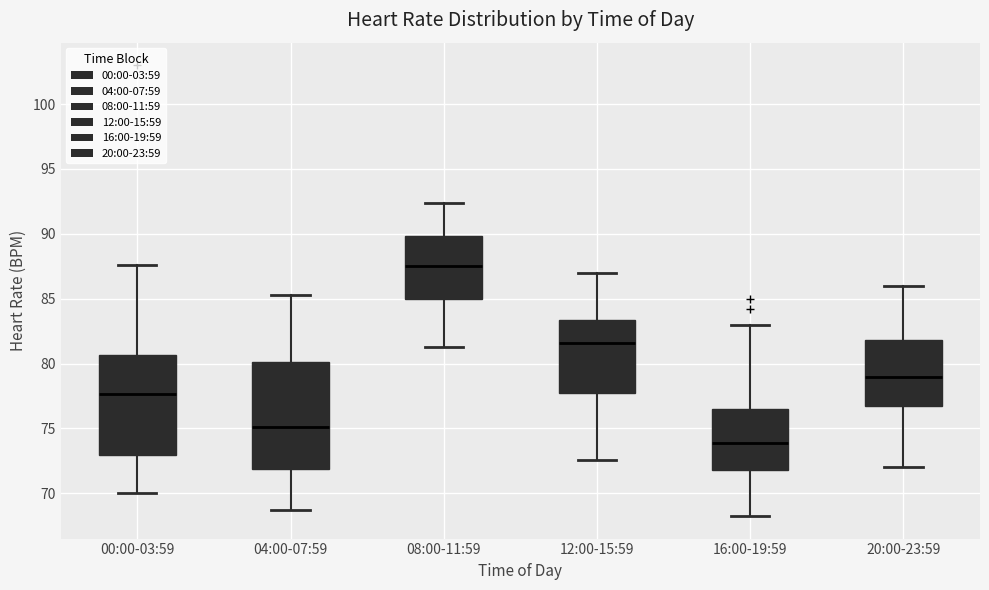

Where is the upper edge of the box for 20:00-23:59 on the y-axis? The values are not printed on the chart, so give them approximately, as read against the axis.

82.0